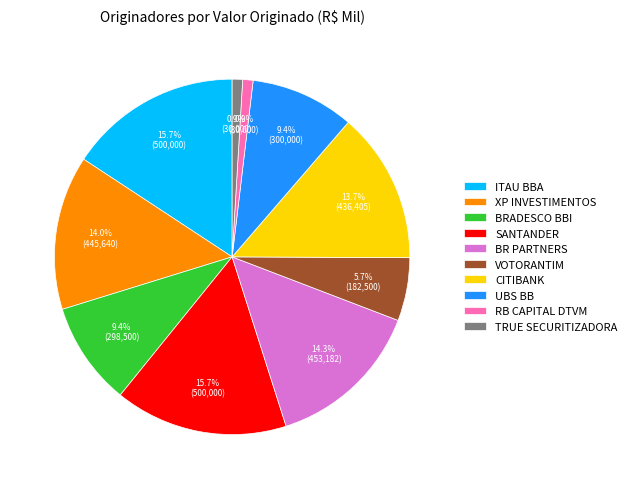

To the nearest percent, what portion does VOTORANTIM represent?

6%